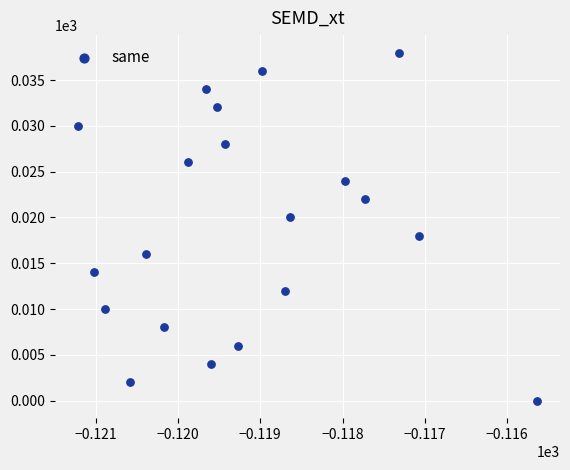

What is the range of Y values (max minus min)?

38